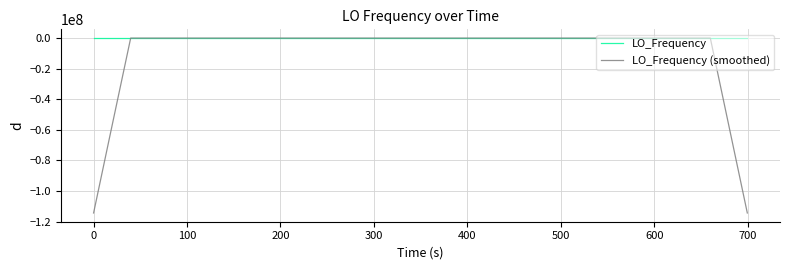

How many values in the LO_Frequency series are below 0?

20